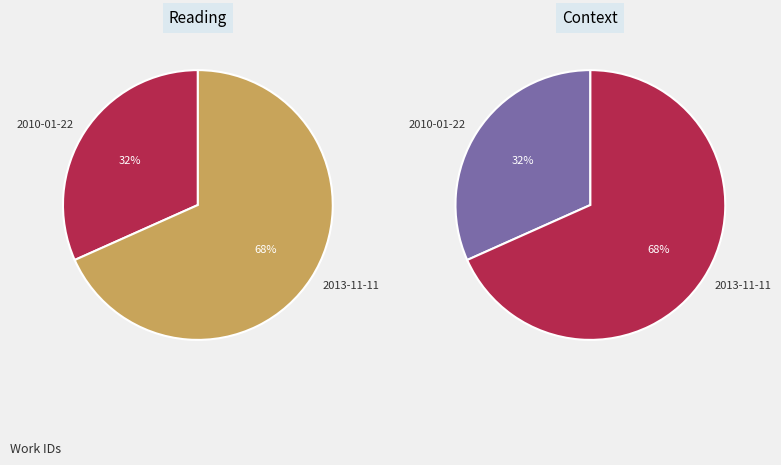

Do 2010-01-22 and 2013-11-11 together represent more than half of the pie?

Yes